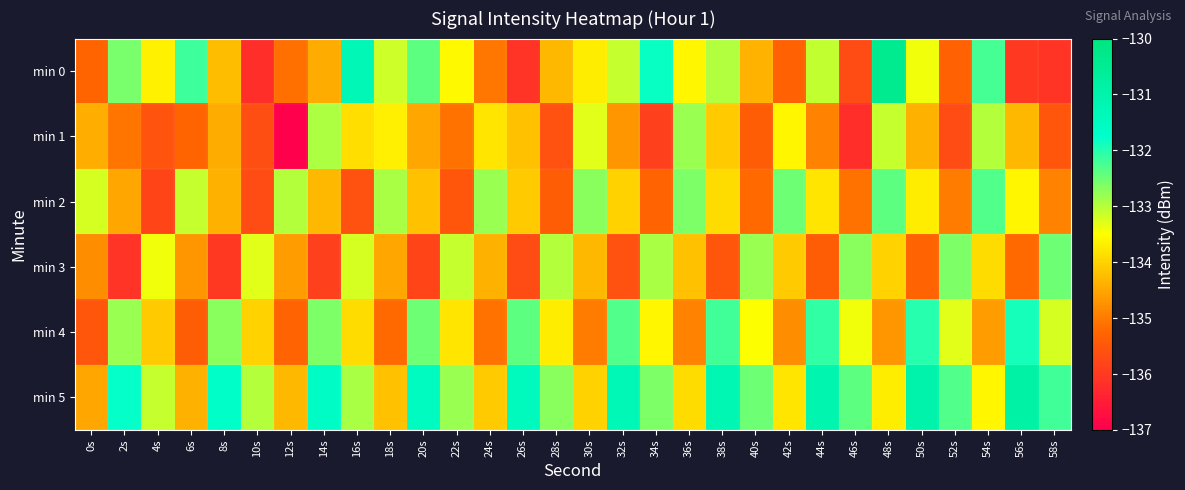

Which series has the largest total across all categories?

min 5